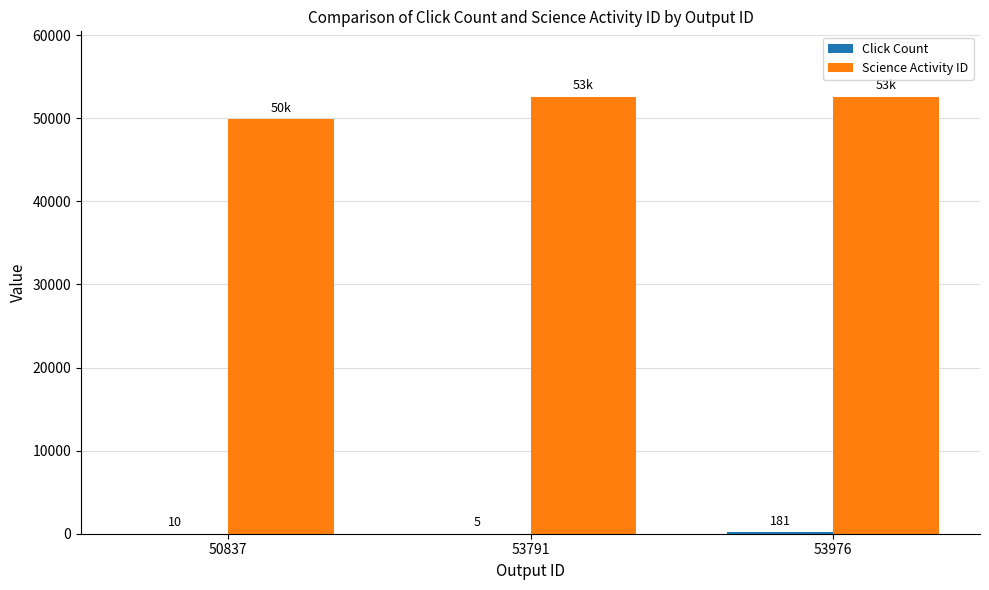

How many Science Activity ID values are between 49872 and 52581?

3